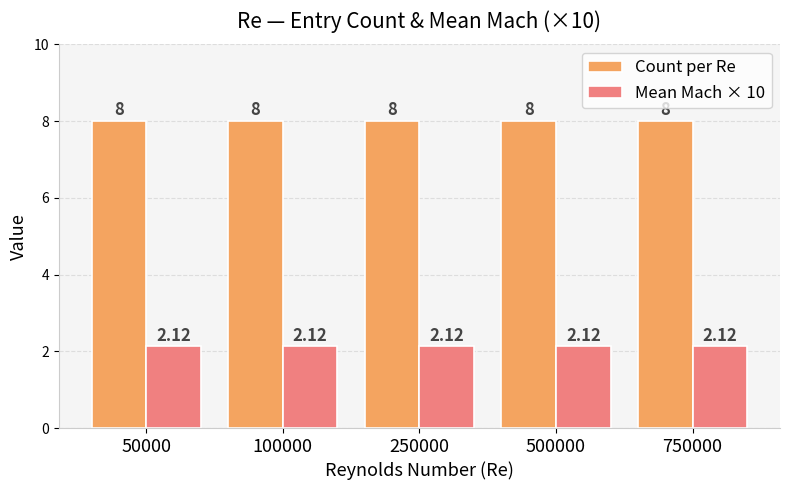

What is the sum of all Count per Re values?

40.0